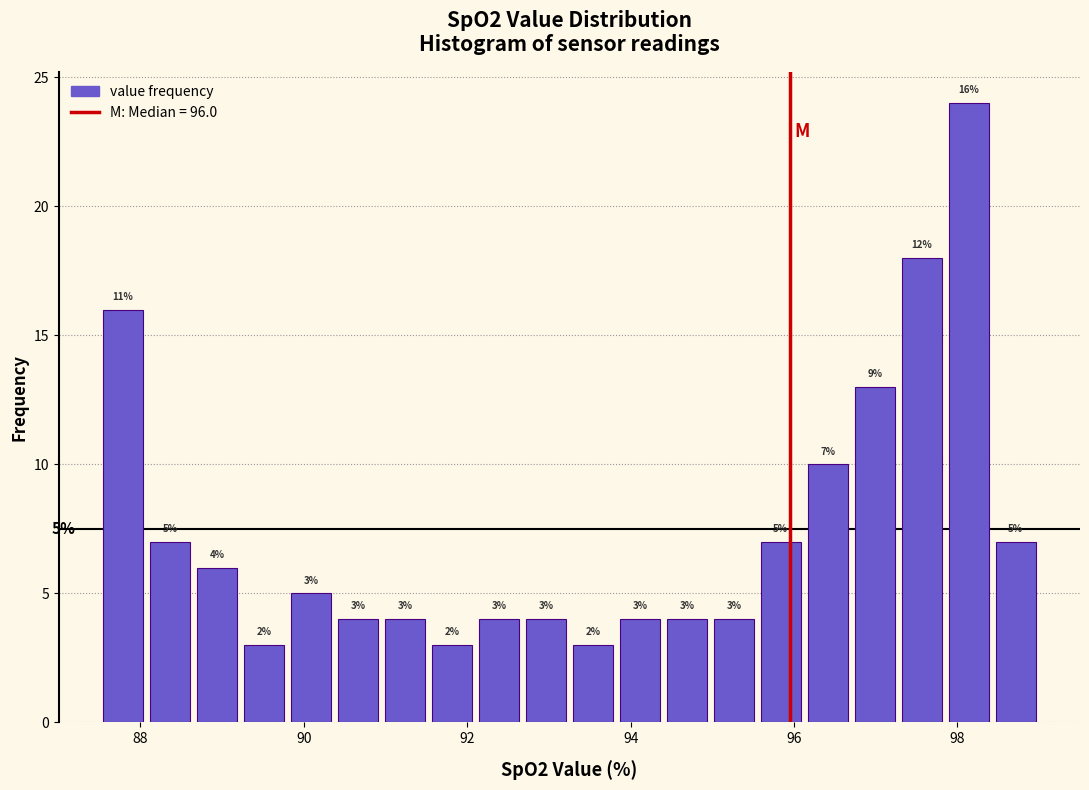

Read against the x-axis, roughly where is the centre of the tallest bar?

98.2